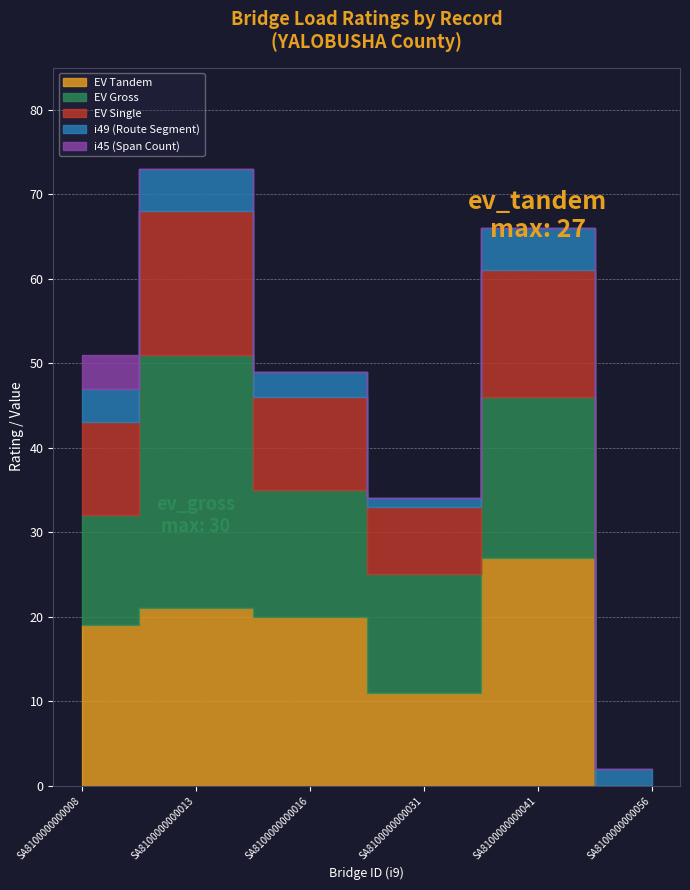

At which category does ev_gross reach its first local peak?

SA8100000000013